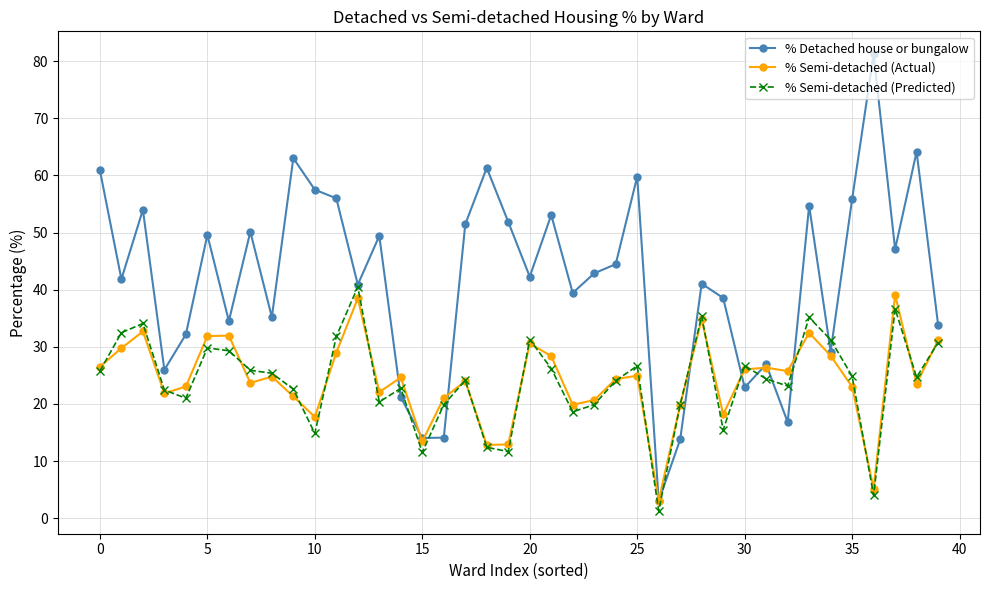

What is the highest value of the % Detached house or bungalow series?

81.2